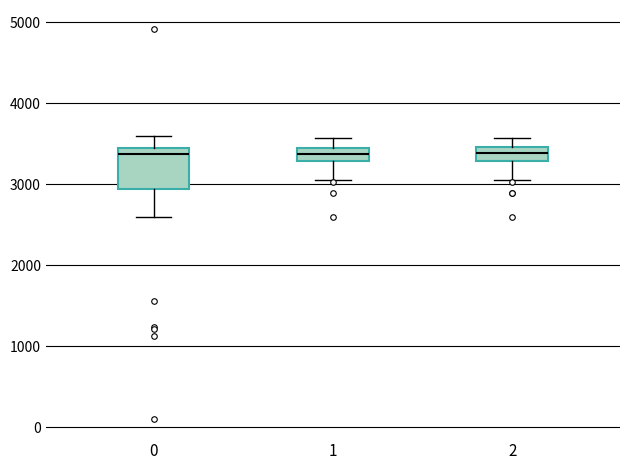

Comparing the boxes themselves (not the whiskers), which one is the tallest?

0